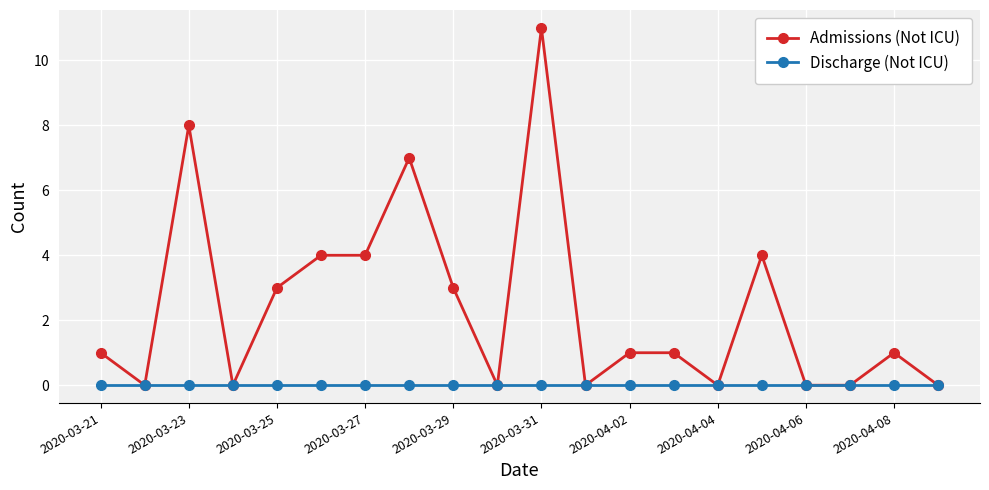

Which series has the largest total across all categories?

Admissions (Not ICU)